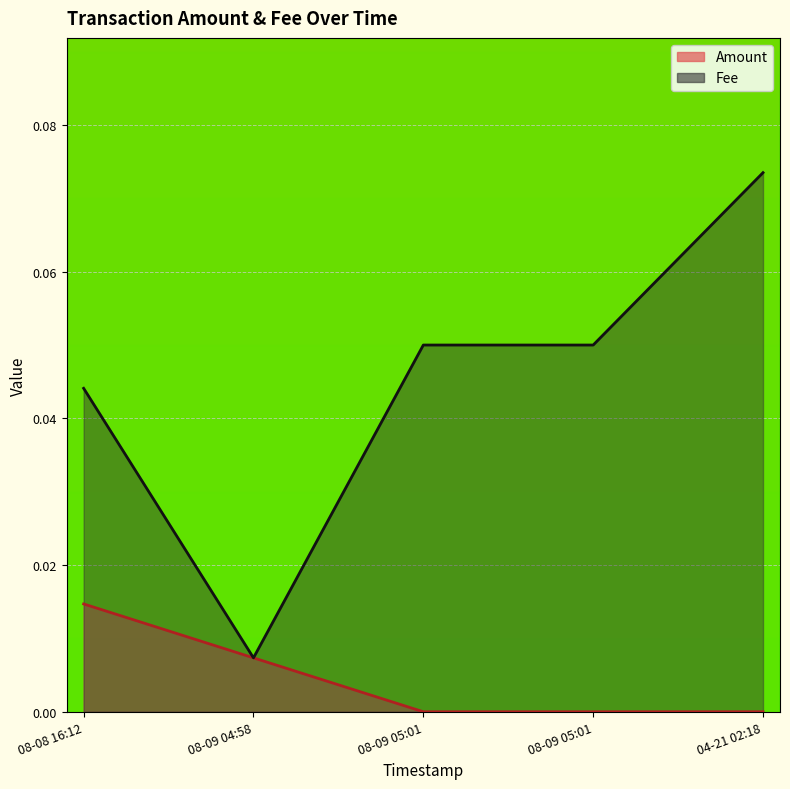

True or false: Fee and Amount cross at least once.

False